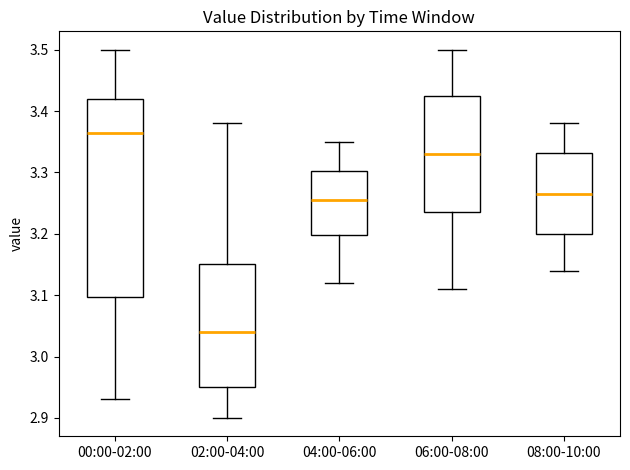

Which box has the lowest median line?

02:00-04:00